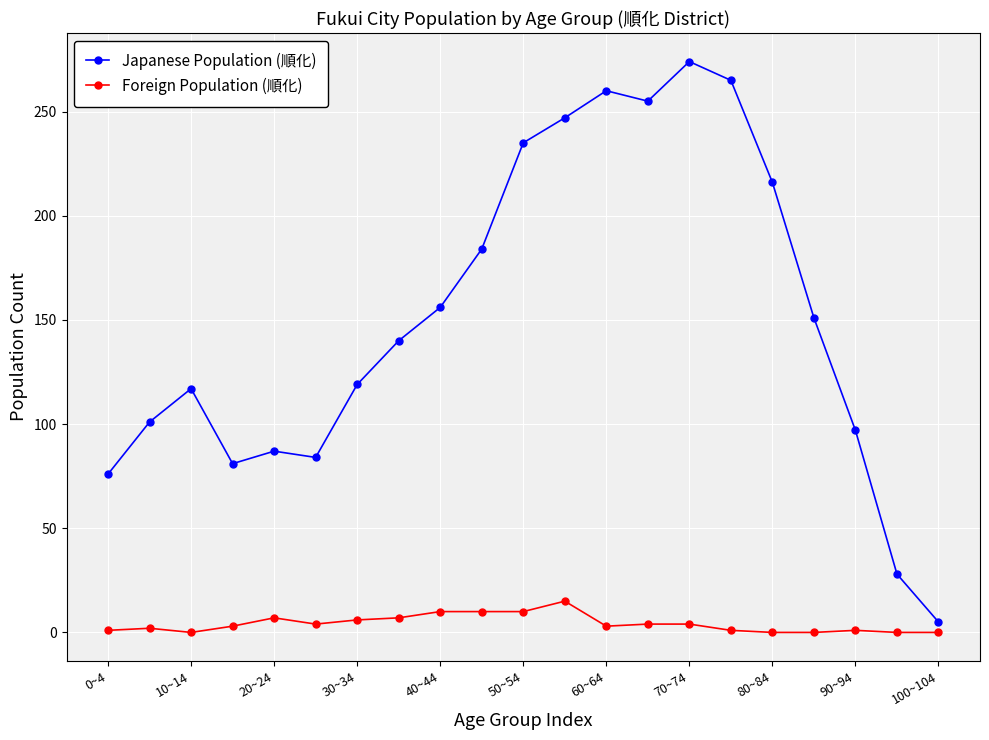

List the series in order of their peak value, highest first.

Japanese Population (順化), Foreign Population (順化)